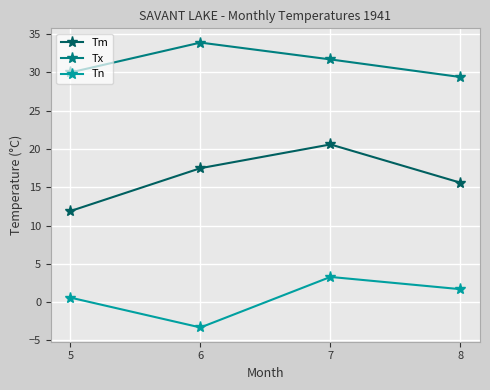

Where does the Tm series first go above 17?

6